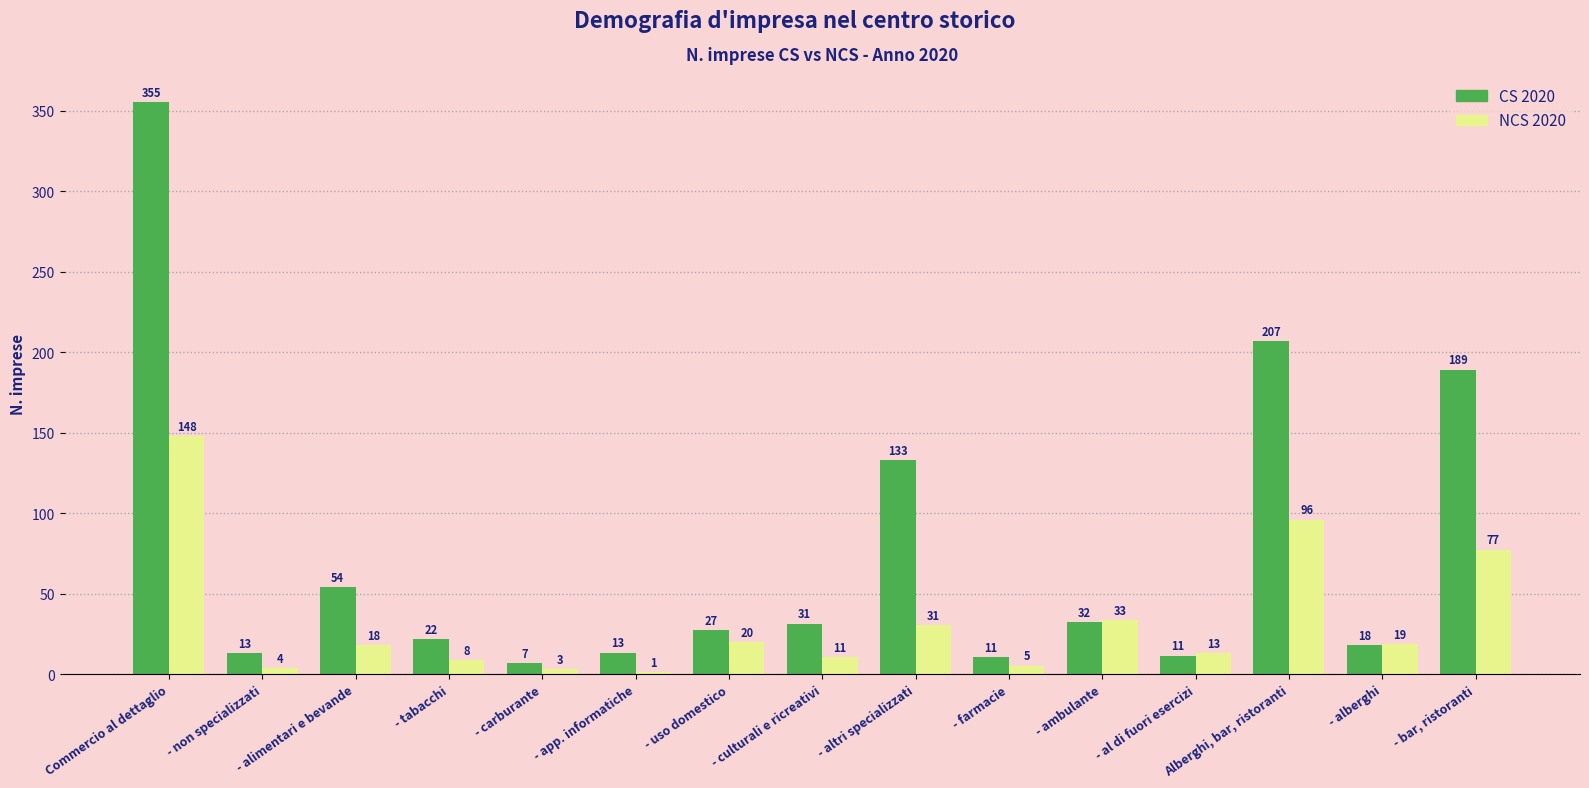

Does the chart contain any negative values?

No